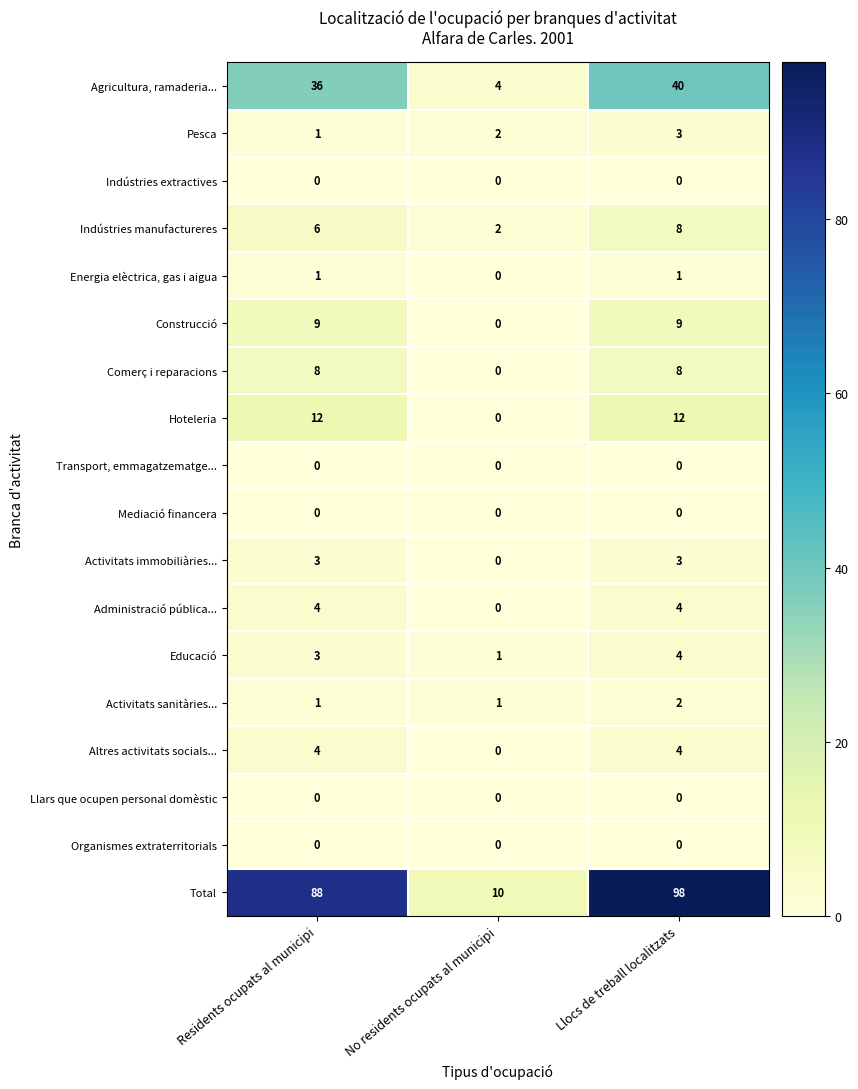

What is the spread (max minus min) of values at Residents ocupats al municipi?

88